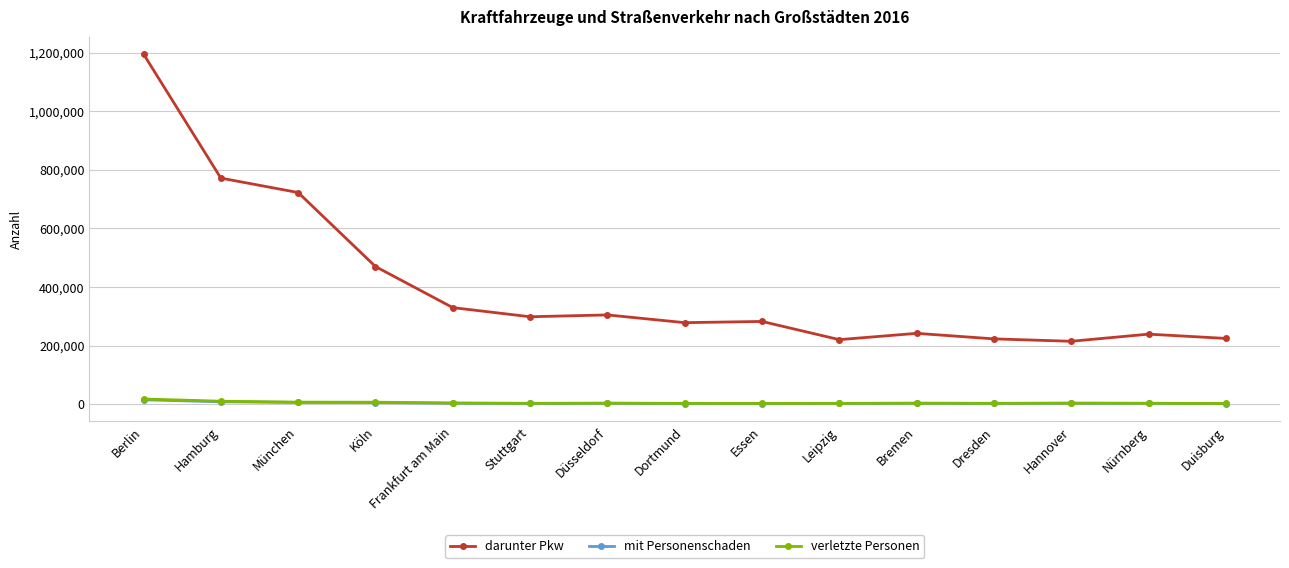

Which series has the largest total across all categories?

darunter Pkw